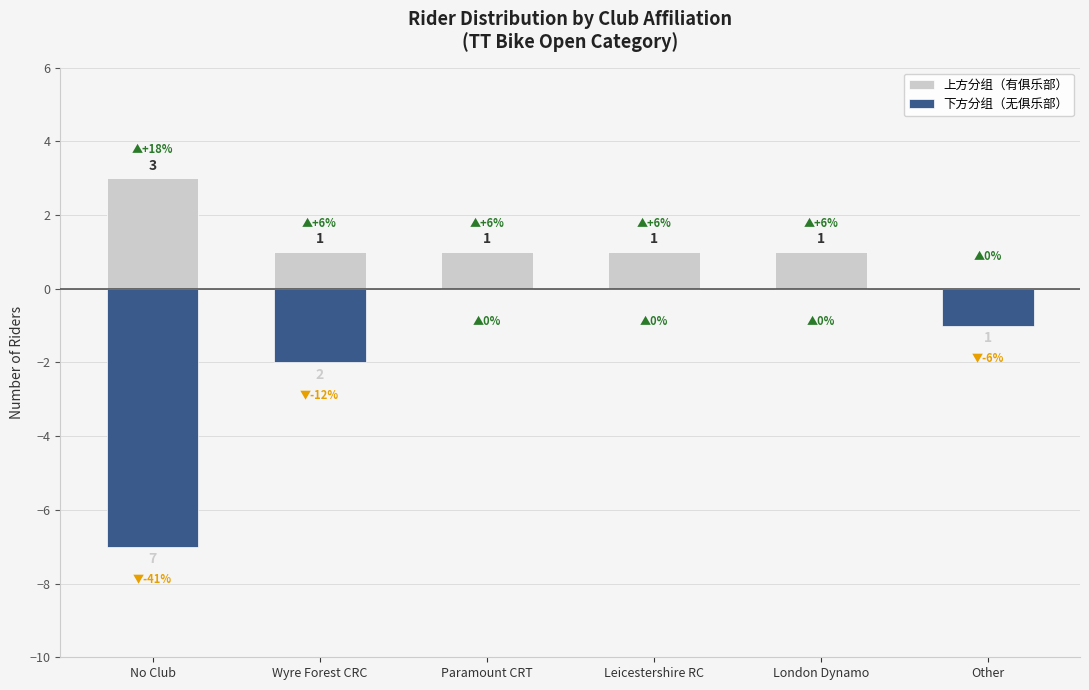

What is the difference between the maximum and minimum values in the 上方分组（有俱乐部） series?

3